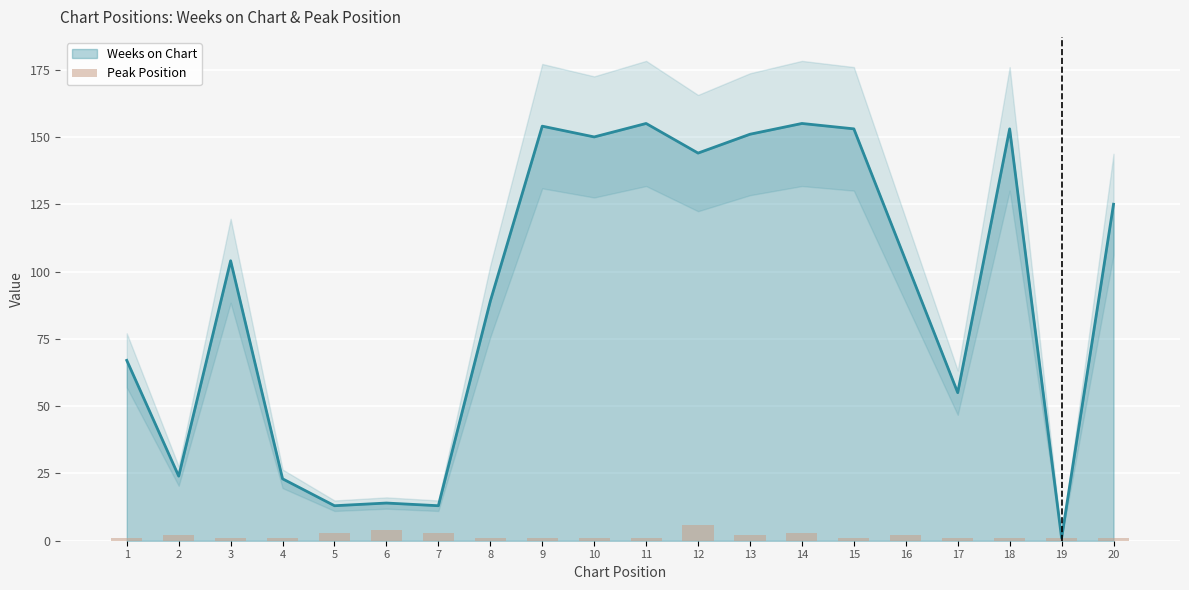

At which label does Weeks on Chart reach its minimum?

19